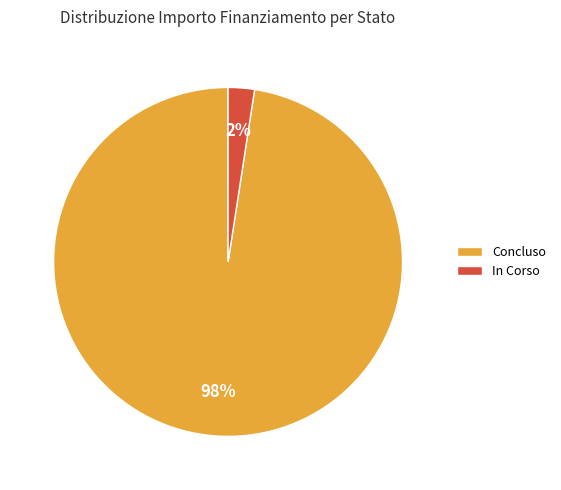

Which has a higher value, Concluso or In Corso?

Concluso